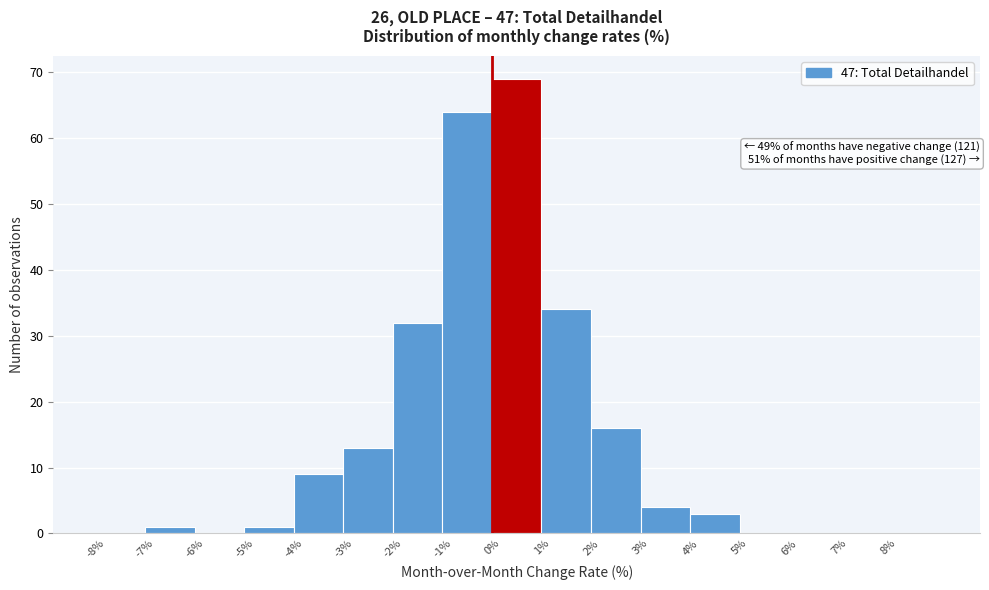

Which range on the x-axis has the tallest bar?

0 to 1